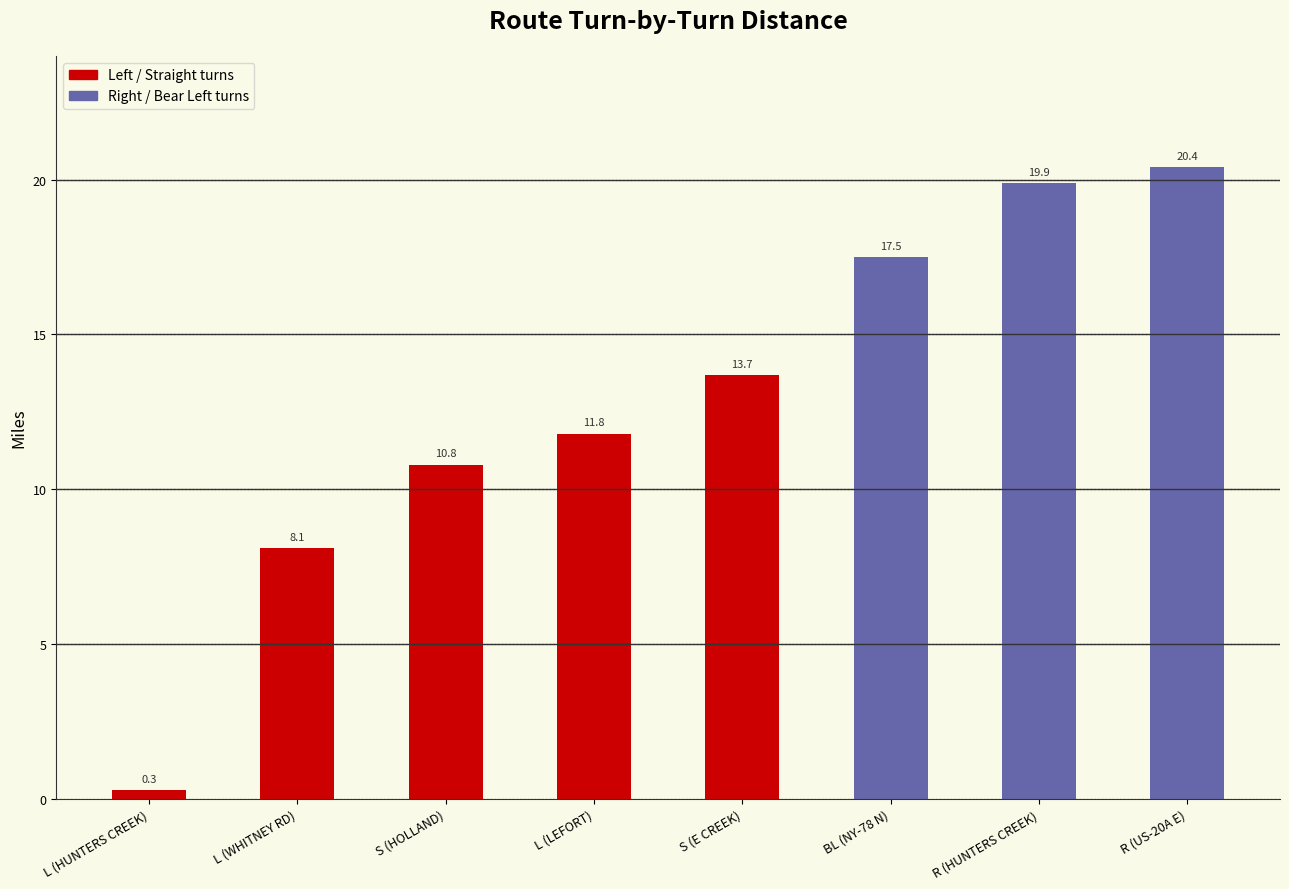

What is the label of the 1st bar from the left?

L (HUNTERS CREEK)